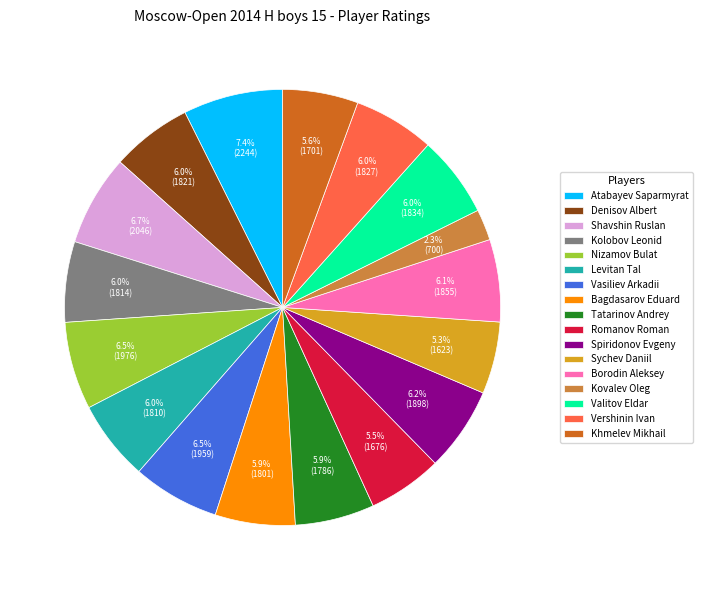

Is Borodin Aleksey the majority of the pie?

No